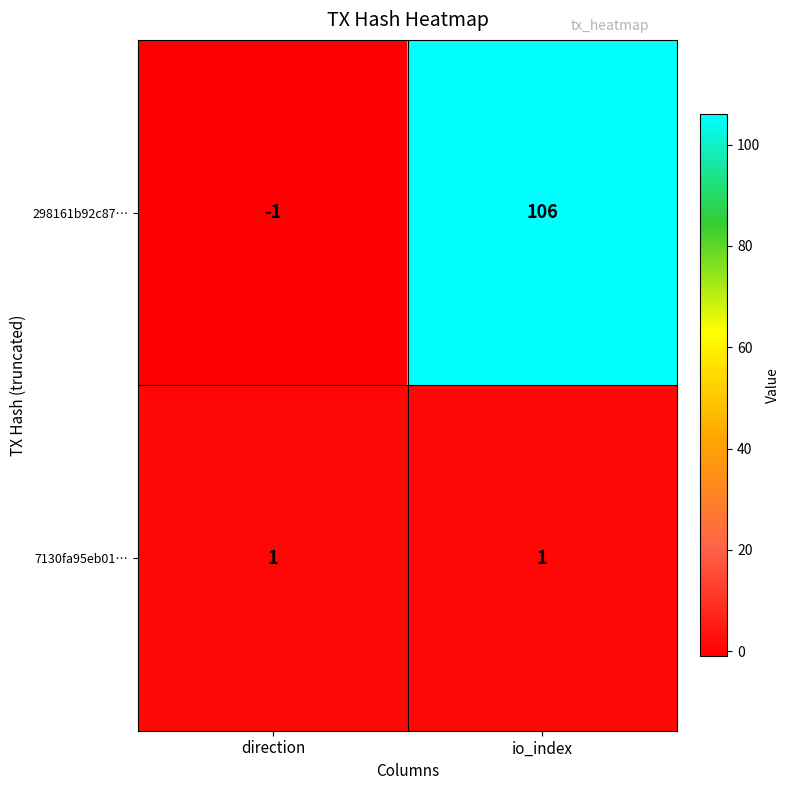

Which series changed the most between direction and io_index?

298161b92c87…